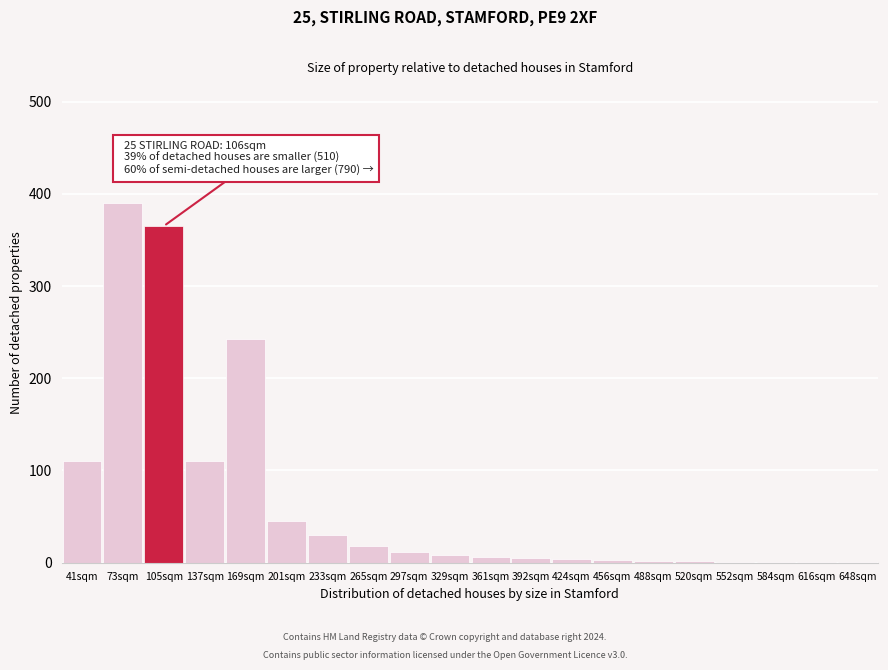

Which category has the highest value across all series?

73sqm